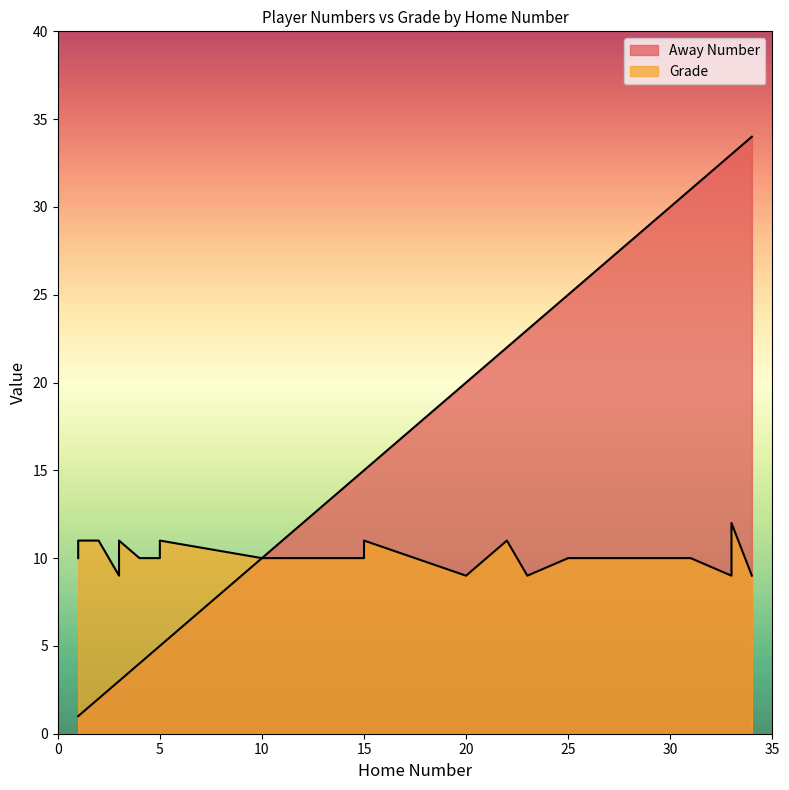

List the labels in order of Away Number value, smallest first.

1, 1, 2, 3, 3, 4, 5, 5, 10, 11, 13, 15, 15, 20, 22, 23, 25, 25, 31, 33, 33, 34